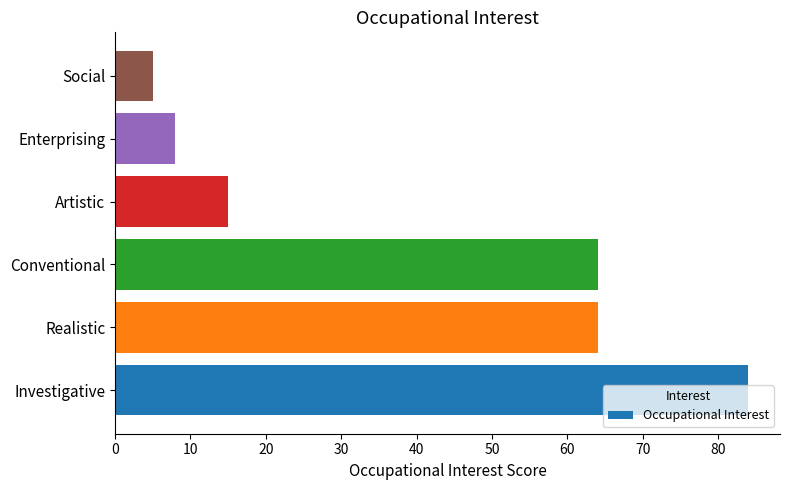

How many series are shown in this chart?

1